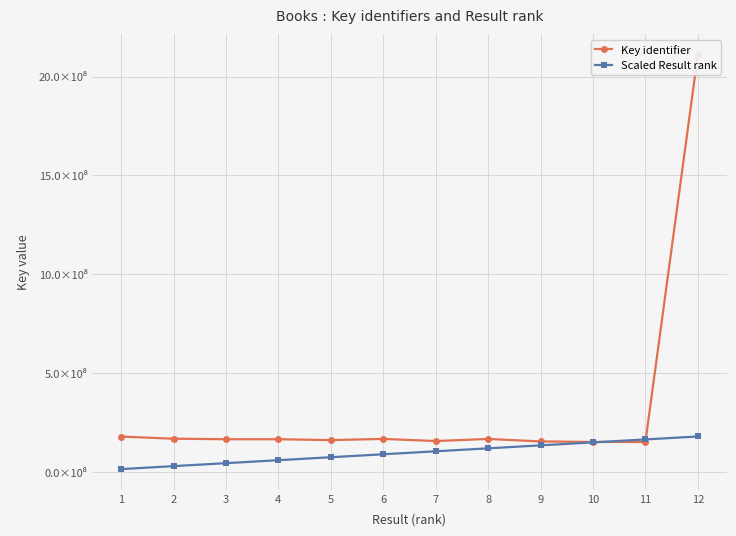

What is the value of the Scaled Result rank point at the 1st from the left?

15000000